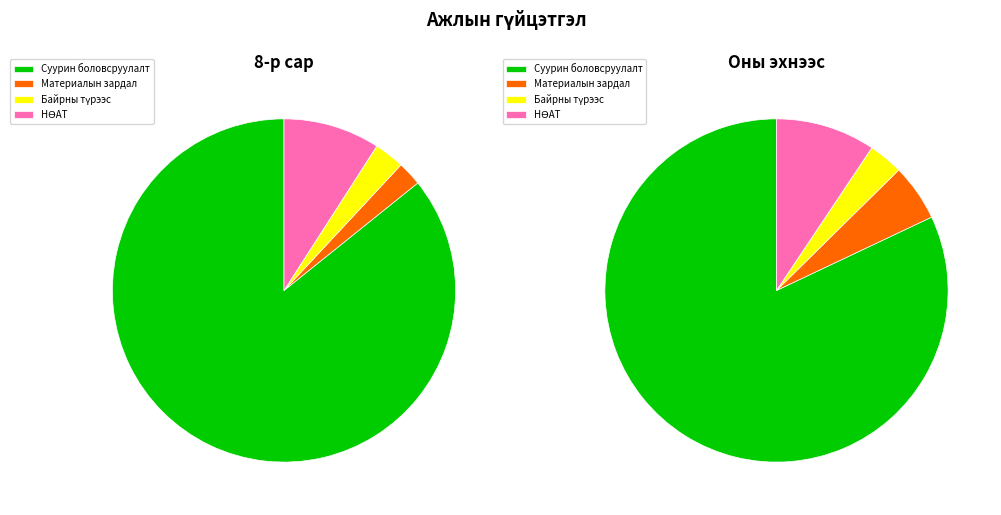

Count the number of slices in the pie.

8